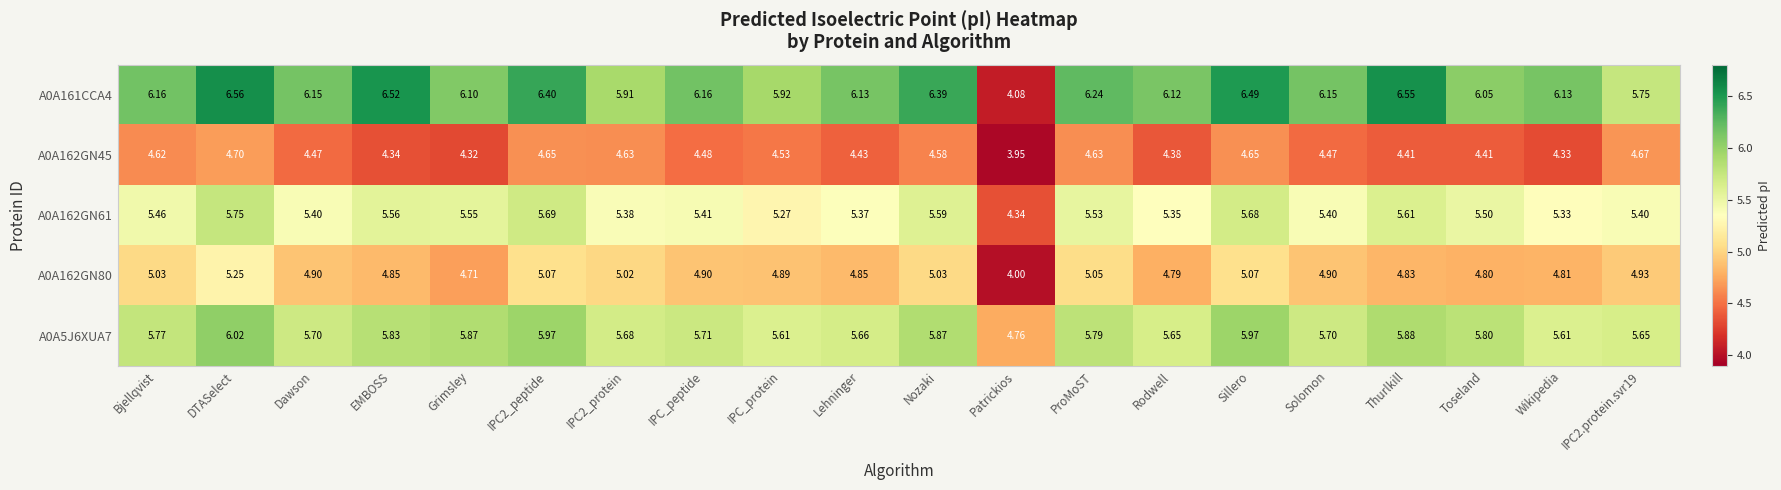

At which category is the sum across all series the highest?

DTASelect